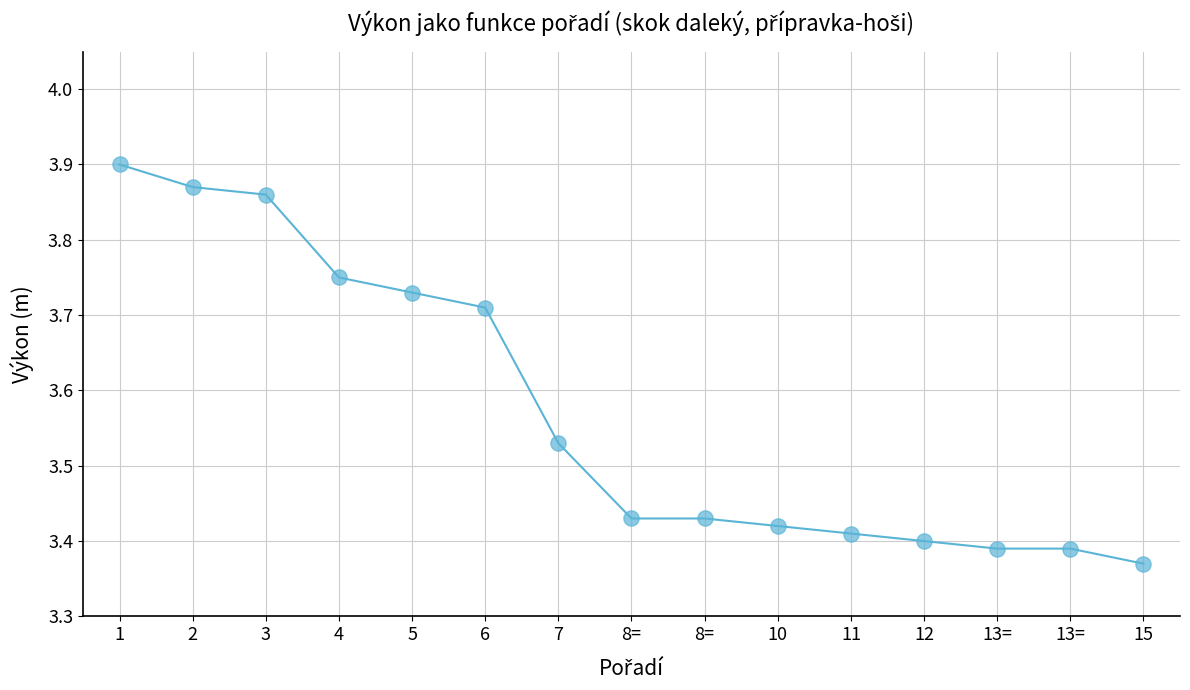

Is this an area chart (filled region under the line)?

No